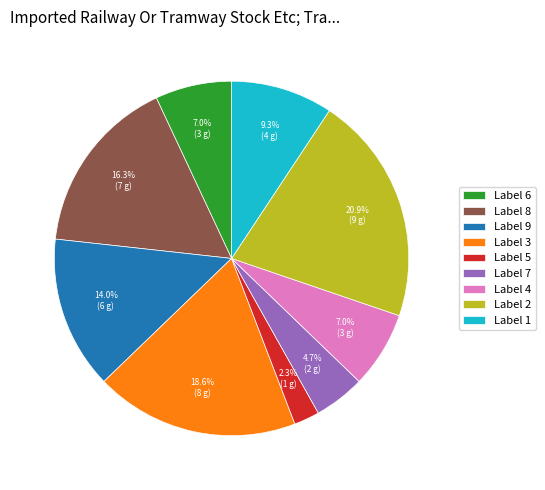

Is there a majority slice in this chart?

No